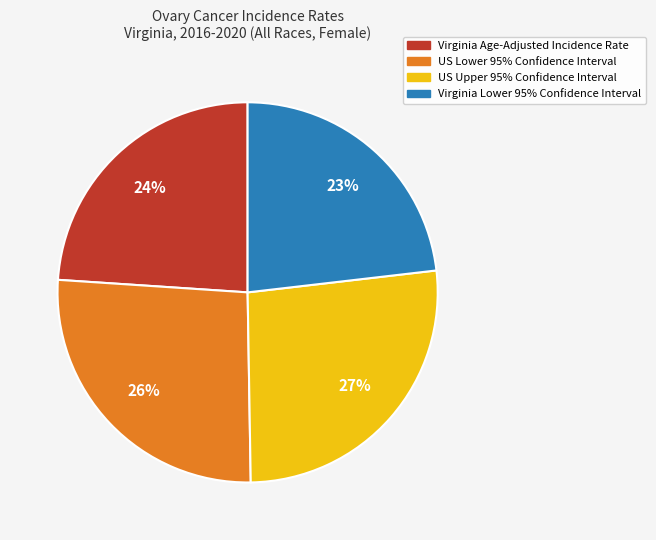

True or false: Virginia Lower 95% Confidence Interval accounts for 23% of the total.

True